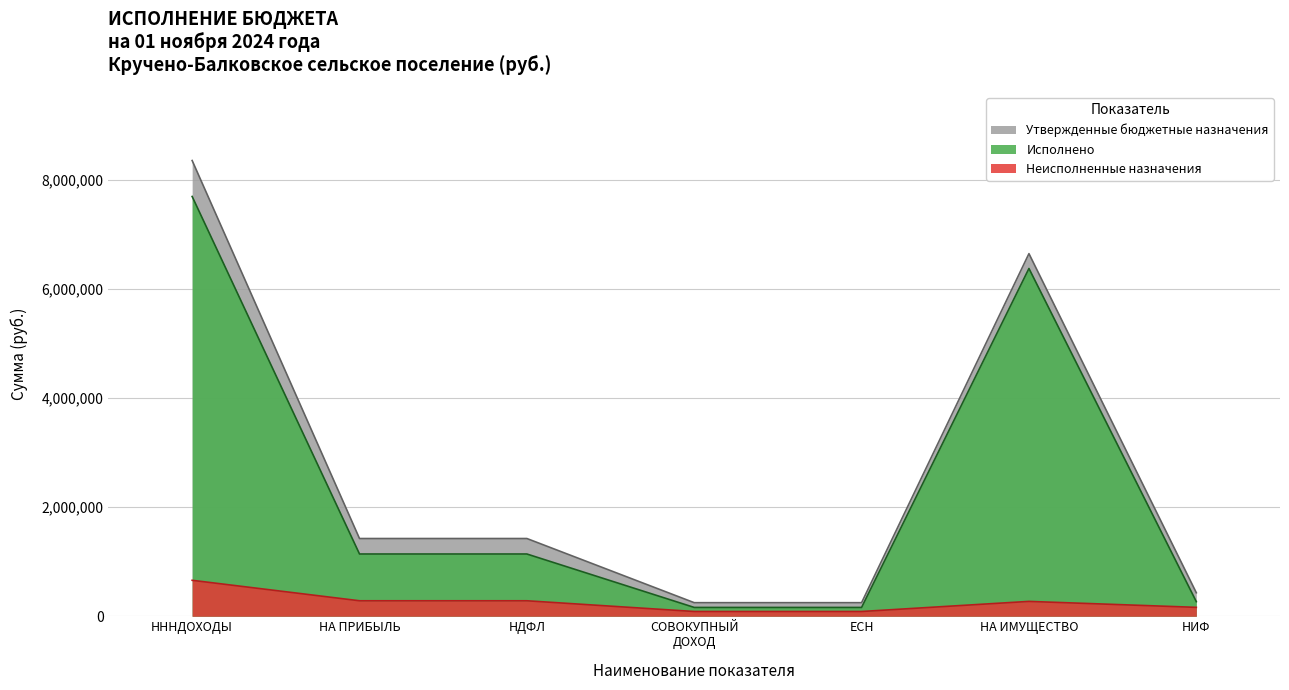

What is the maximum value shown in the chart?

8359000.0